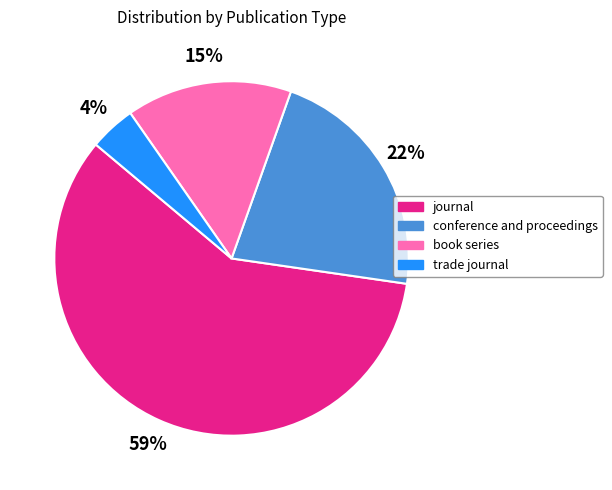

Do journal and trade journal together represent more than half of the pie?

Yes